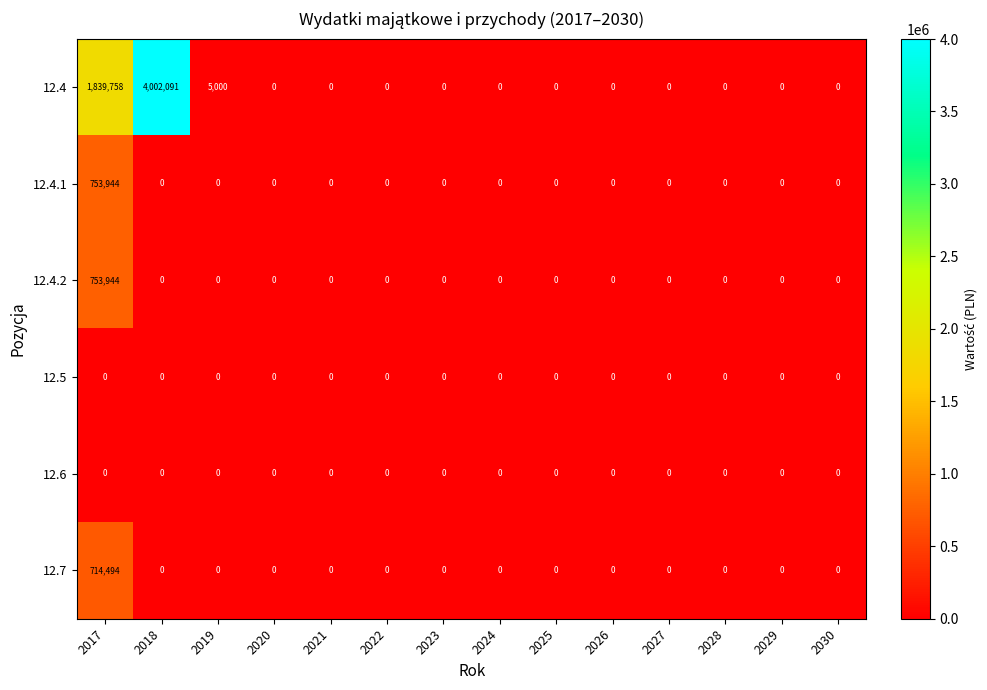

At how many categories does at least one series exceed 3853929?

1